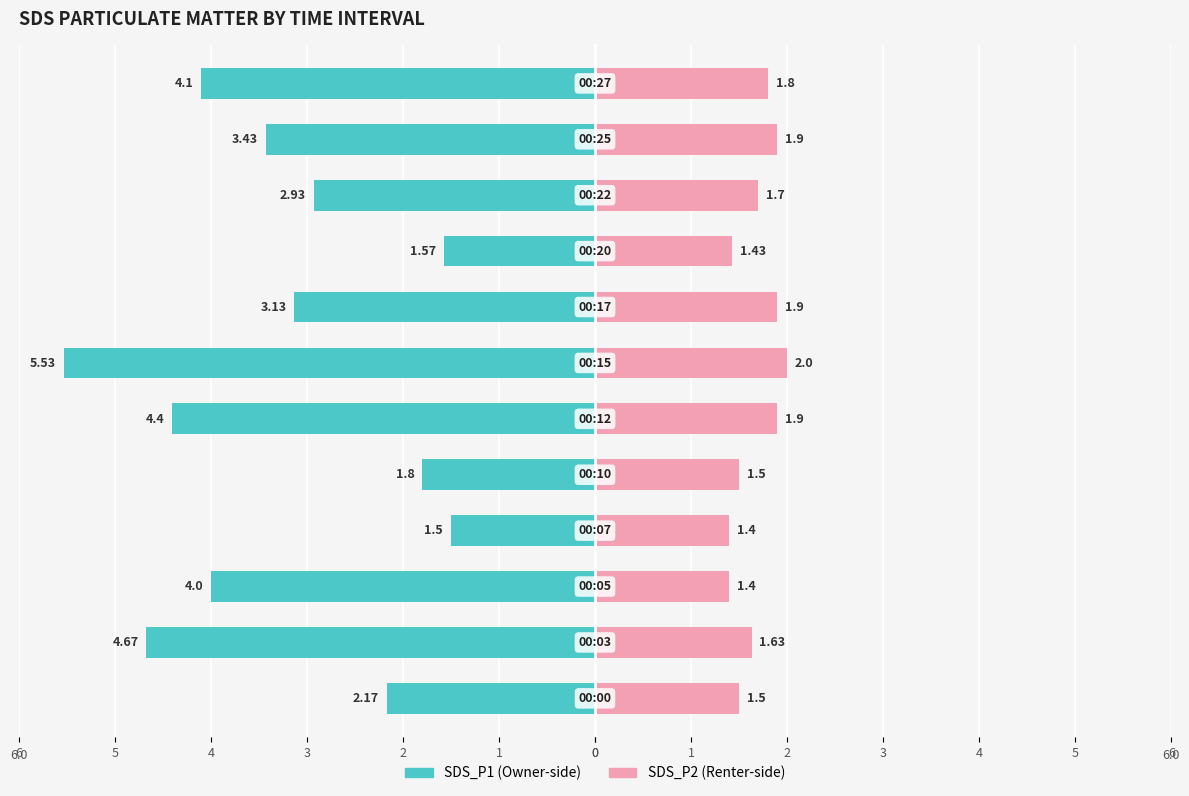

Reading right to left, extract all data points from this chart.

SDS_P1: 4=-4.1	3=-3.4	2=-2.9	1=-1.6	0=-3.1	6=-5.5	5=-4.4	4=-1.8	3=-1.5	2=-4.0	1=-4.7	0=-2.2
SDS_P2: 4=1.8	3=1.9	2=1.7	1=1.4	0=1.9	6=2.0	5=1.9	4=1.5	3=1.4	2=1.4	1=1.6	0=1.5